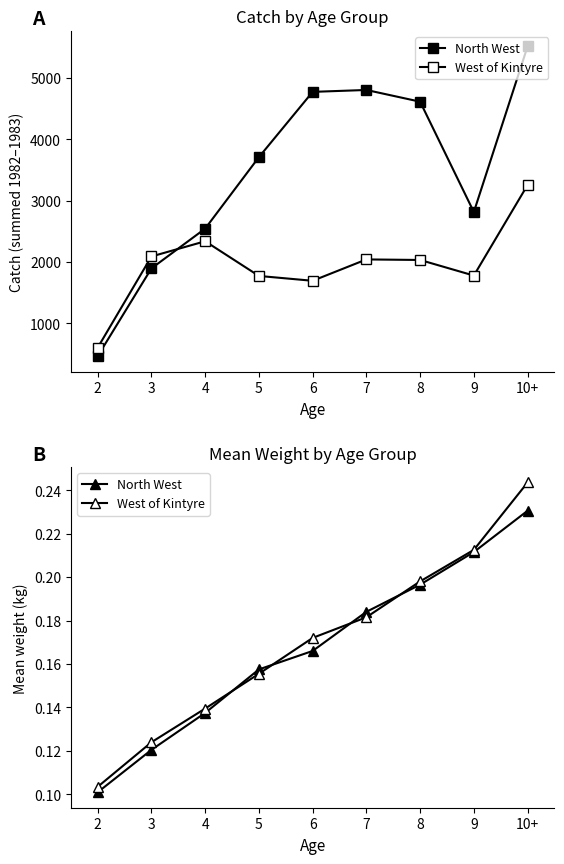

Between 2 and 5, which is larger?

5